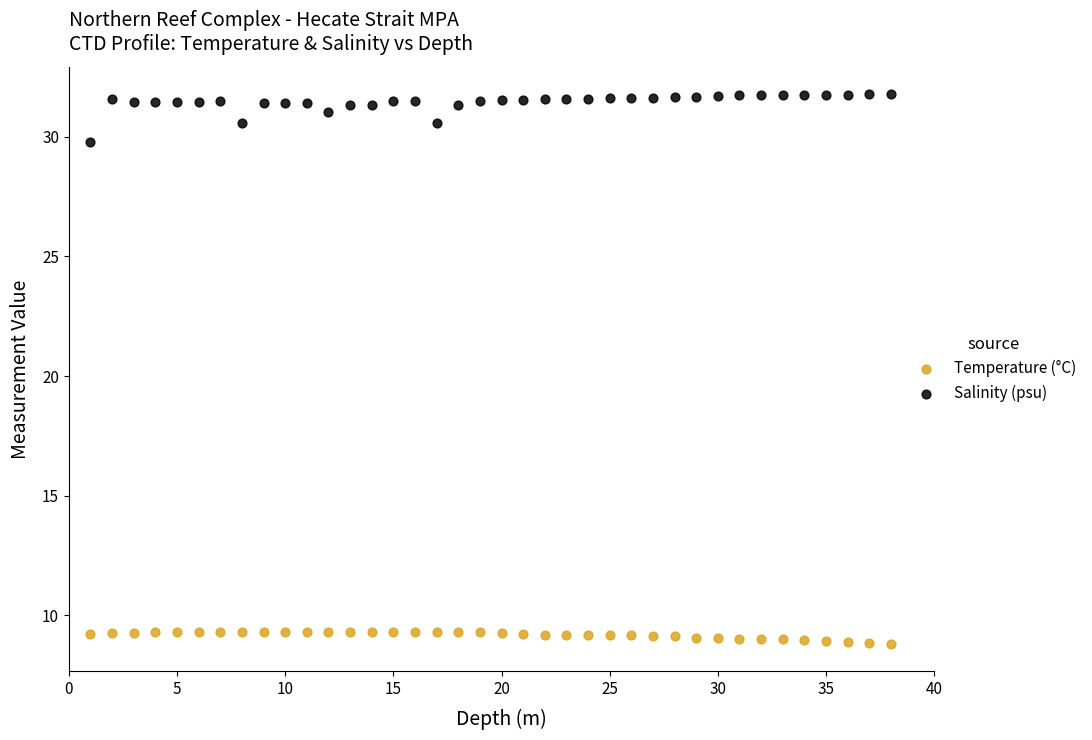

Across all data points, what is the range of Y values (max minus min)?

22.9